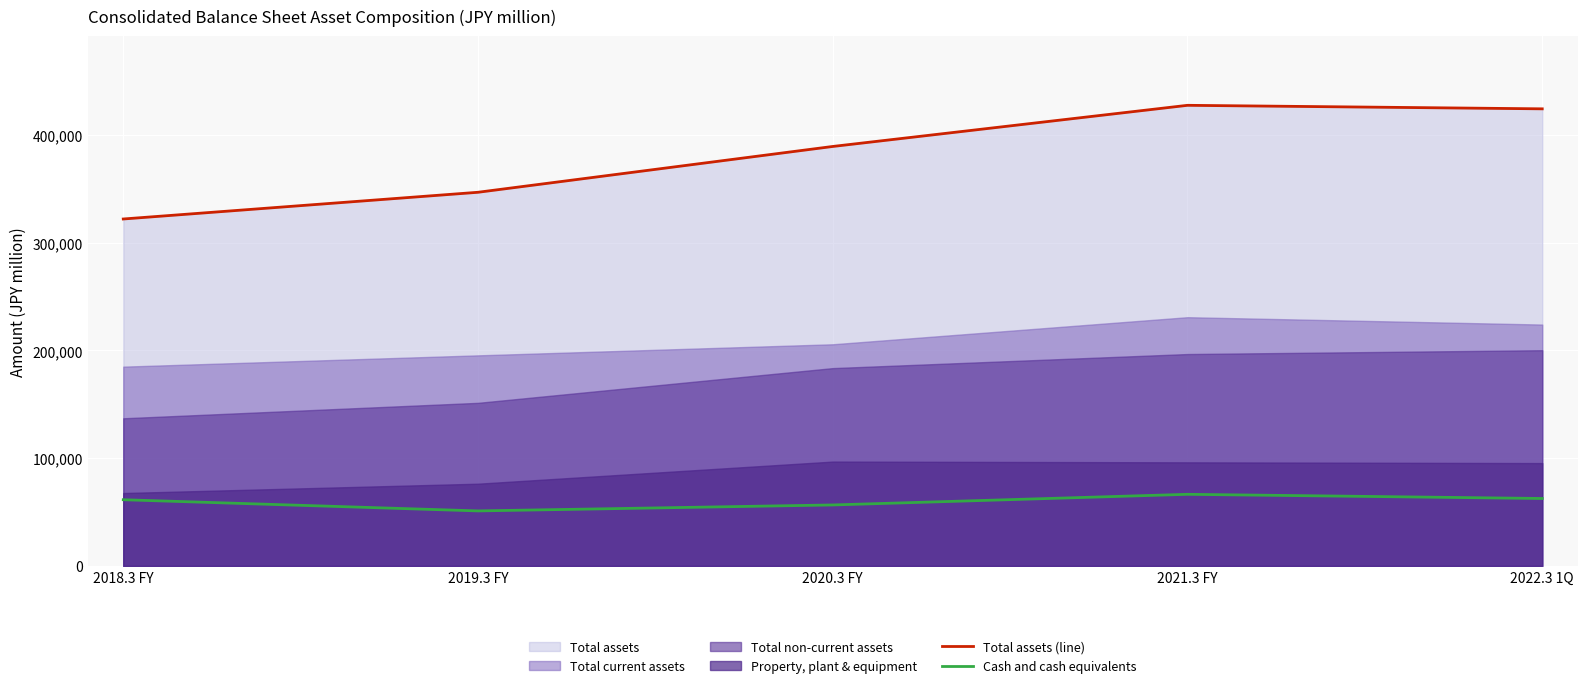

What is the average value of the Cash and cash equivalents series?

59631